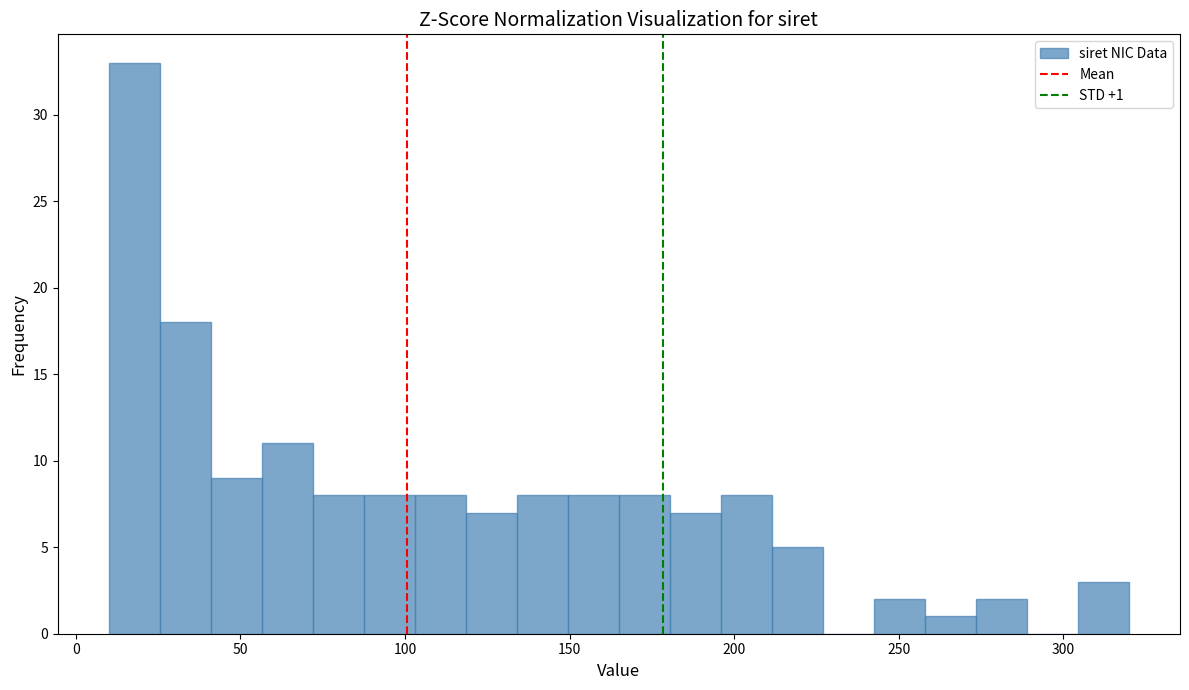

Around what value on the x-axis is the tallest bar? Give the approximate position of its centre, as read against the axis.

20